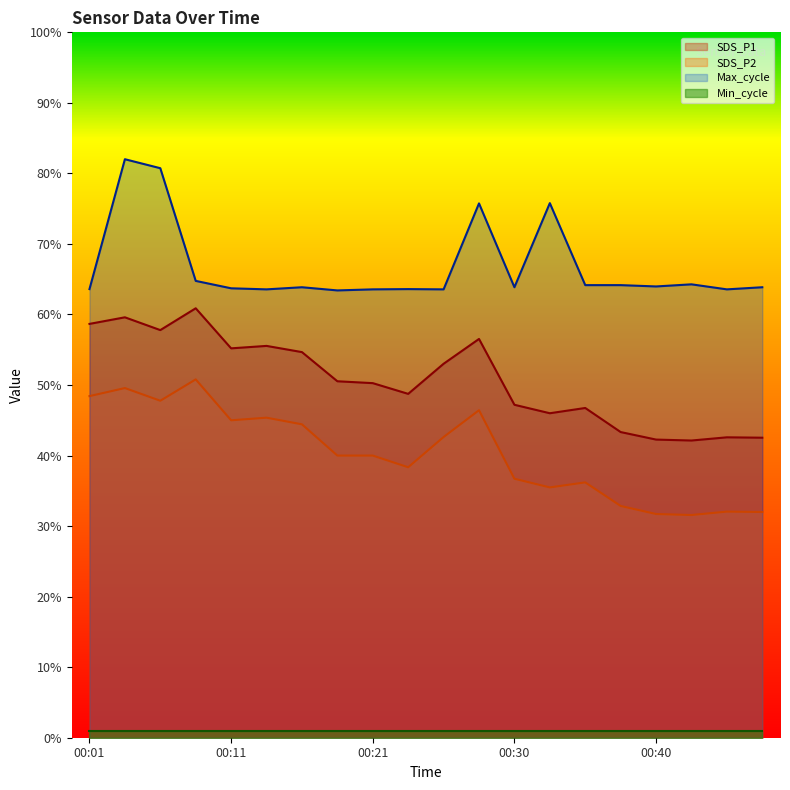

What is the minimum value shown in the chart?

1.0